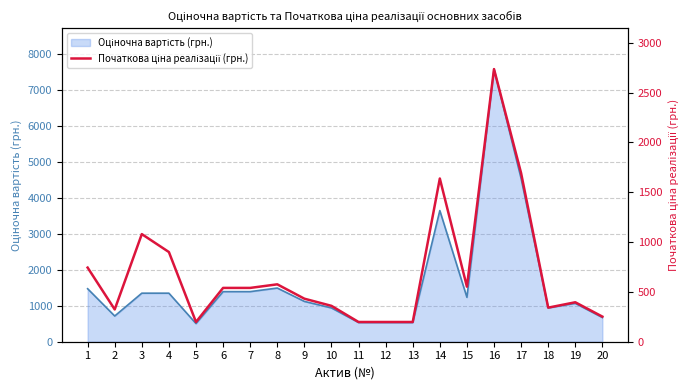

How many lines are shown in the chart?

1